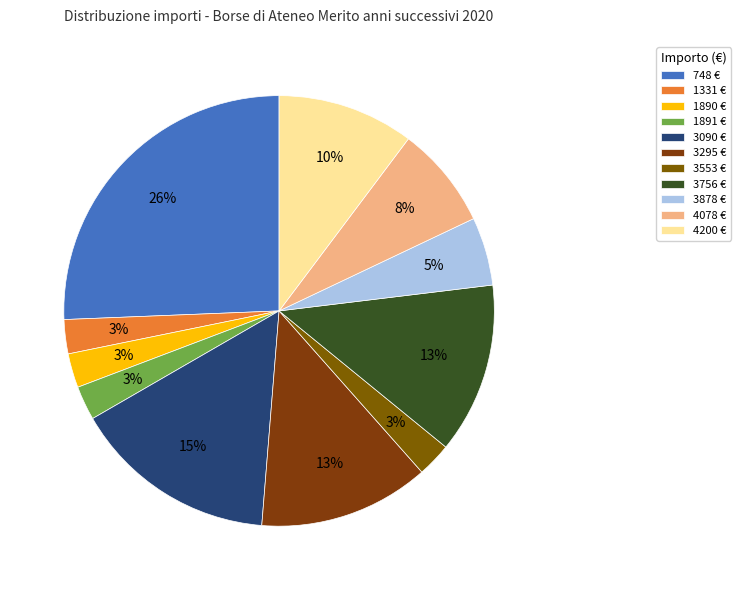

What is the smallest slice in the pie chart?

1331